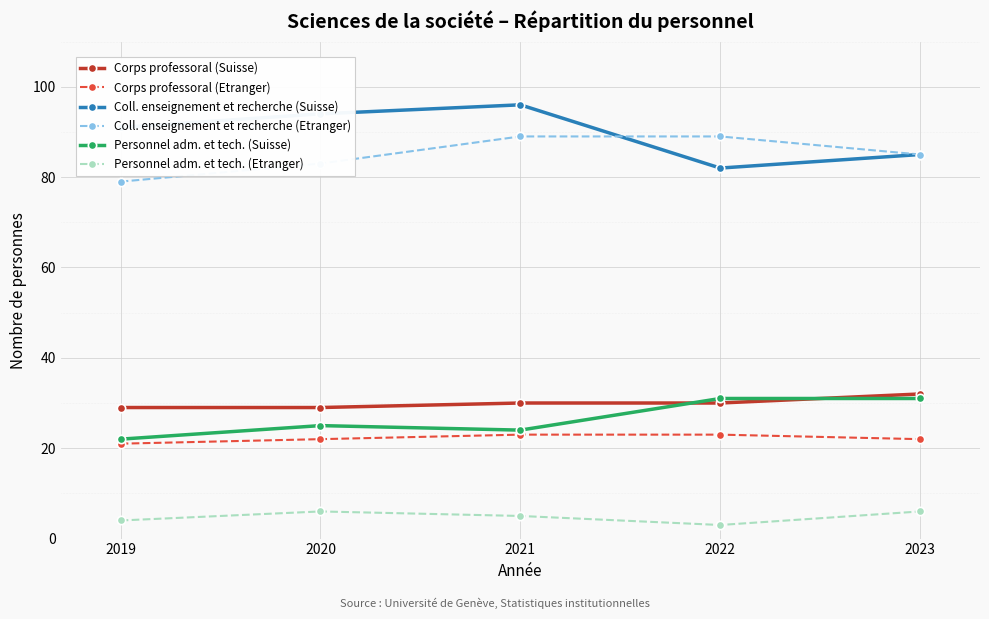

Which series has the largest total across all categories?

Coll. enseignement et recherche (Suisse)